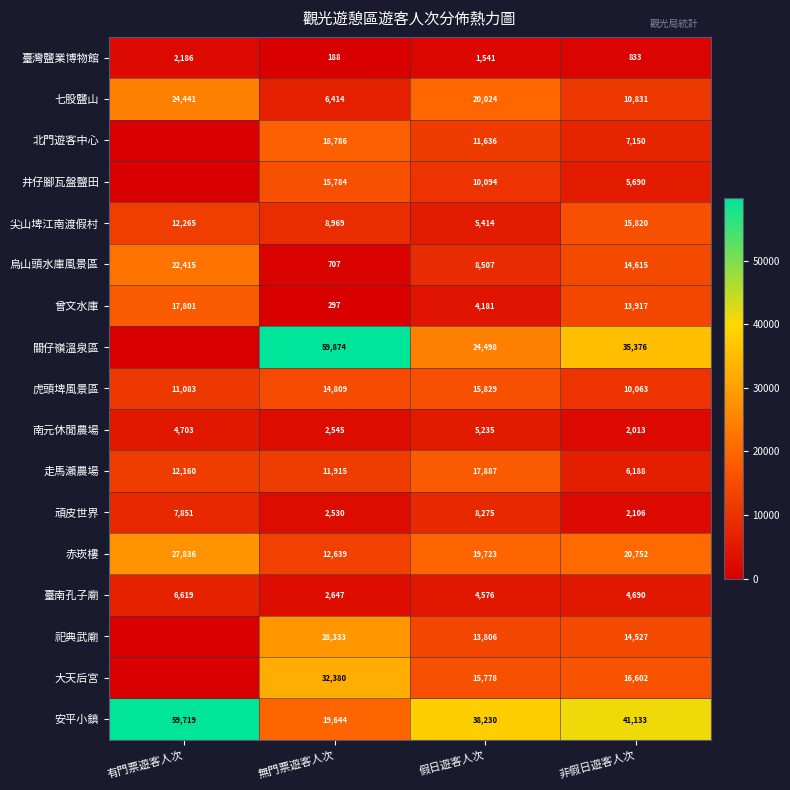

What is the spread (max minus min) of values at 非假日遊客人次?

40300